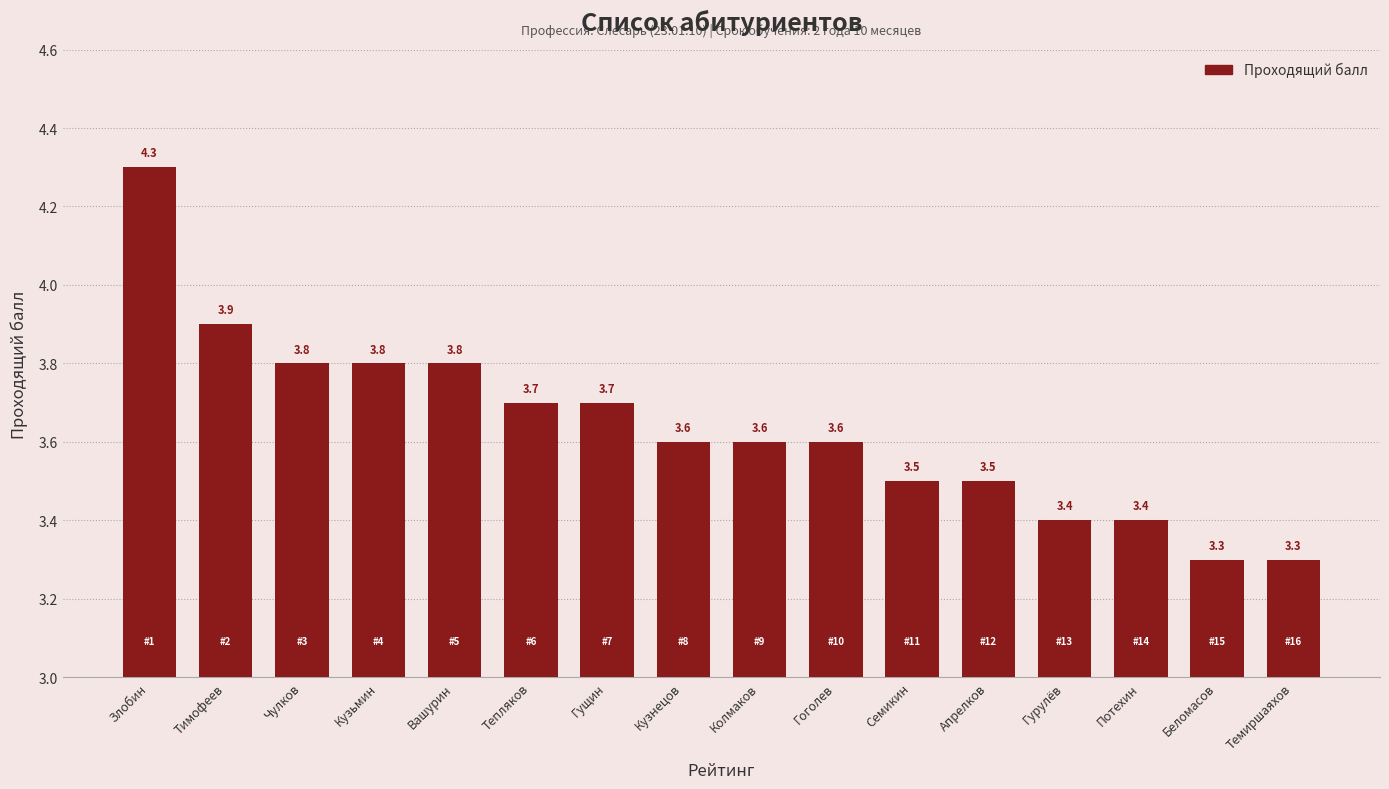

What is the value of the 8th bar from the left?

3.6